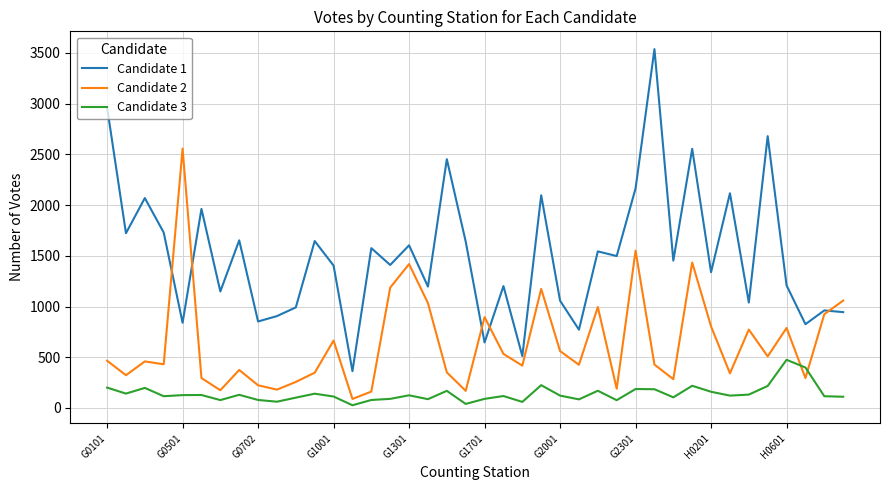

List the series in order of their peak value, lowest first.

Candidate 3, Candidate 2, Candidate 1